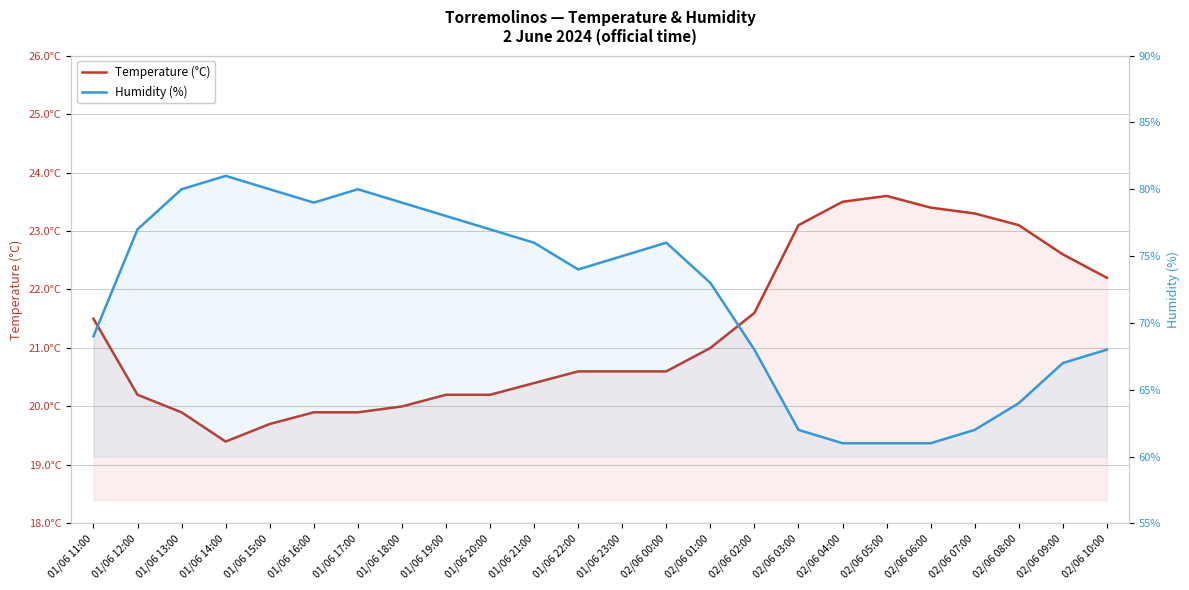

What is the sum of the Temperature (°C) values at 01/06 11:00 and 01/06 15:00?

41.2